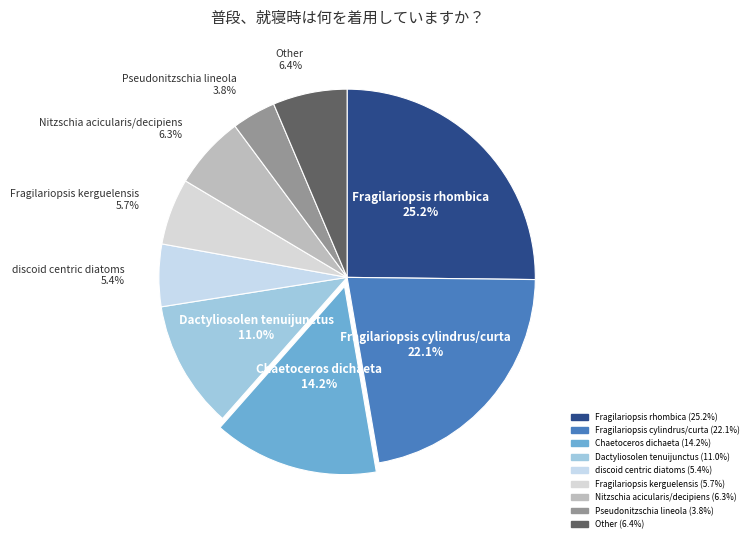

Which slice is the smallest?

Pseudonitzschia lineola